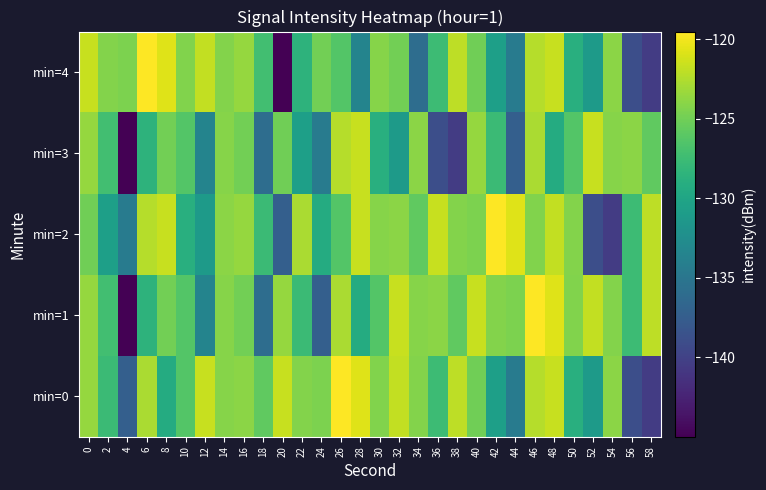

Reading left to right, transcribe all the data shown in this chart.

min=0: 0=-123.5	2=-127.6	4=-137.3	6=-122.7	8=-129.3	10=-126.3	12=-121.7	14=-124.1	16=-123.9	18=-125.7	20=-121.6	22=-124.3	24=-124.5	26=-119.5	28=-120.8	30=-124.4	32=-121.9	34=-124.2	36=-127.5	38=-122.0	40=-125.1	42=-130.6	44=-134.4	46=-122.3	48=-121.6	50=-128.9	52=-131.1	54=-124.0	56=-138.9	58=-140.5
min=1: 0=-123.5	2=-127.3	4=-145.0	6=-128.6	8=-124.9	10=-126.3	12=-133.5	14=-124.1	16=-124.9	18=-135.9	20=-123.5	22=-127.6	24=-137.3	26=-122.7	28=-129.3	30=-126.3	32=-121.7	34=-124.1	36=-123.9	38=-125.7	40=-121.6	42=-124.3	44=-124.5	46=-119.5	48=-120.8	50=-124.4	52=-121.9	54=-124.2	56=-127.5	58=-122.0
min=2: 0=-125.1	2=-130.6	4=-134.4	6=-122.3	8=-121.6	10=-128.9	12=-131.1	14=-124.0	16=-123.5	18=-127.6	20=-137.3	22=-122.7	24=-129.3	26=-126.3	28=-121.7	30=-124.1	32=-123.9	34=-125.7	36=-121.6	38=-124.3	40=-124.5	42=-119.5	44=-120.8	46=-124.4	48=-121.9	50=-124.2	52=-138.9	54=-140.5	56=-127.5	58=-122.0
min=3: 0=-123.5	2=-127.3	4=-145.0	6=-128.6	8=-124.9	10=-126.3	12=-133.5	14=-124.1	16=-124.9	18=-135.9	20=-125.1	22=-130.6	24=-134.4	26=-122.3	28=-121.6	30=-128.9	32=-131.1	34=-124.0	36=-138.9	38=-140.5	40=-123.5	42=-127.6	44=-137.3	46=-122.7	48=-129.3	50=-126.3	52=-121.7	54=-124.1	56=-123.9	58=-125.7
min=4: 0=-121.6	2=-124.3	4=-124.5	6=-119.5	8=-120.8	10=-124.4	12=-121.9	14=-124.2	16=-123.5	18=-127.3	20=-145.0	22=-128.6	24=-124.9	26=-126.3	28=-133.5	30=-124.1	32=-124.9	34=-135.9	36=-127.5	38=-122.0	40=-125.1	42=-130.6	44=-134.4	46=-122.3	48=-121.6	50=-128.9	52=-131.1	54=-124.0	56=-138.9	58=-140.5